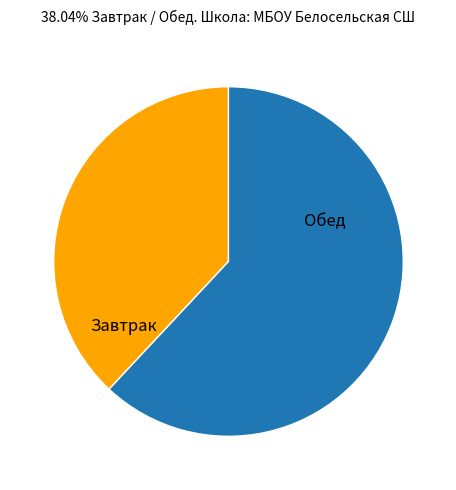

The Обед slice represents 62% of the pie. True or false?

True